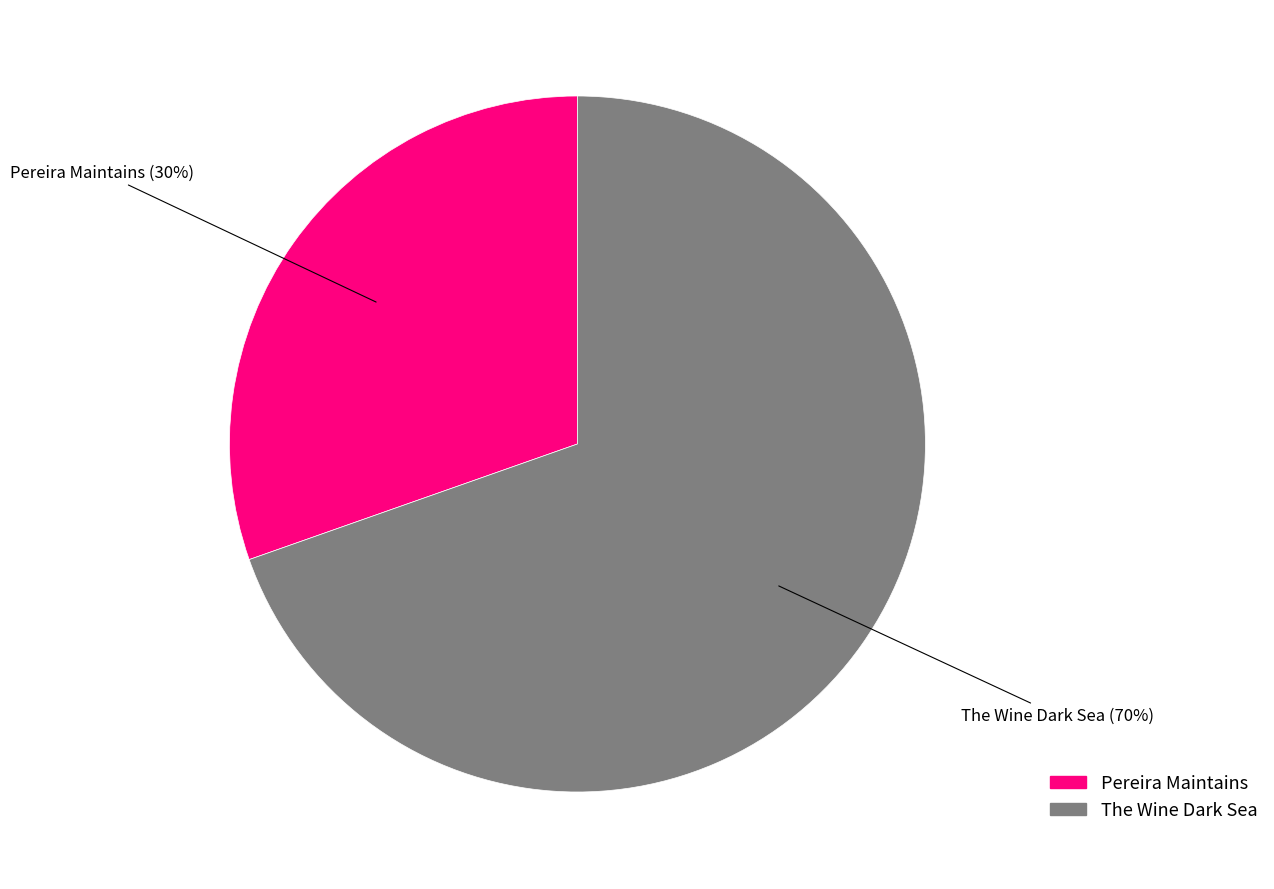

The The Wine Dark Sea slice represents 70% of the pie. True or false?

True